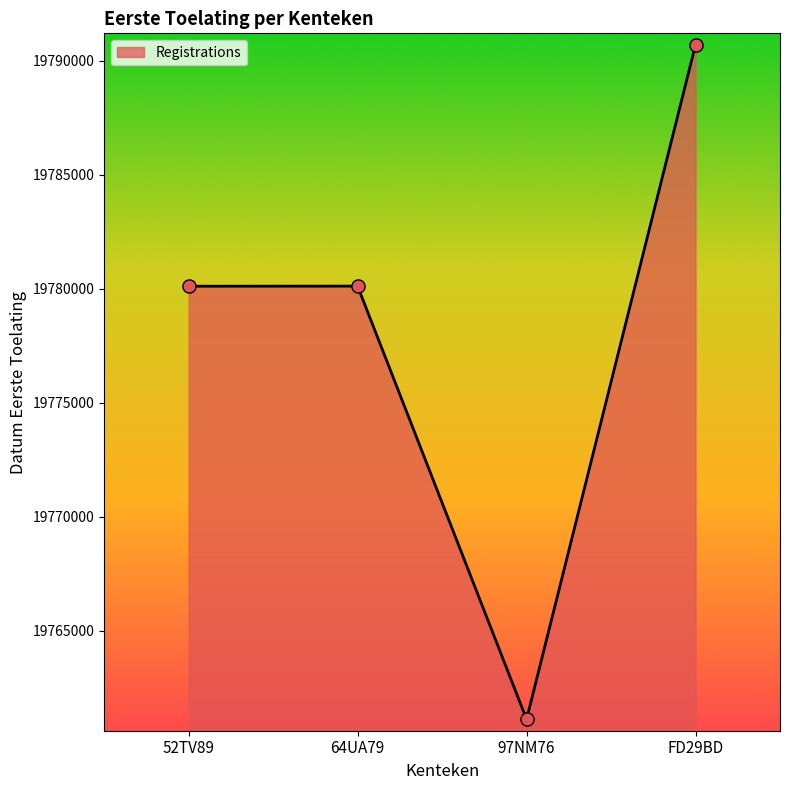

What is the change in value from 52TV89 to 97NM76?

-19004